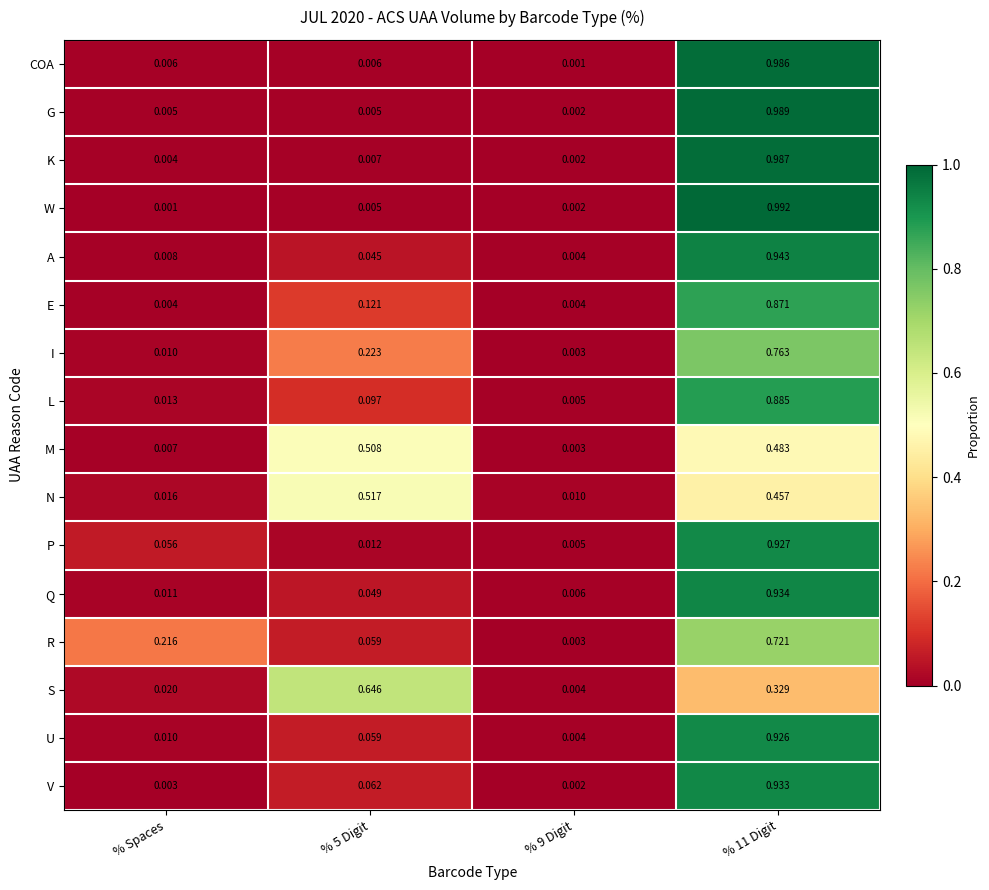

Which series changed the most between % Spaces and % 9 Digit?

R